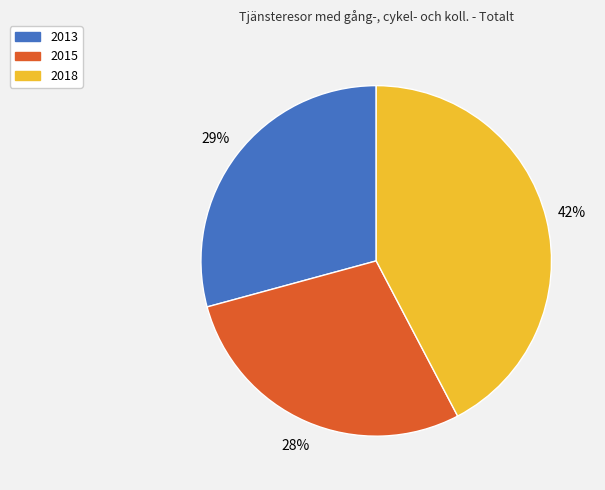

Which slice is the smallest?

2015